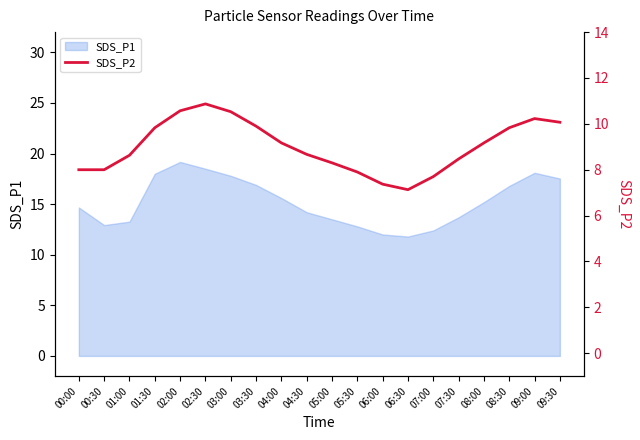

Which has a higher value, 06:30 or 02:00?

02:00